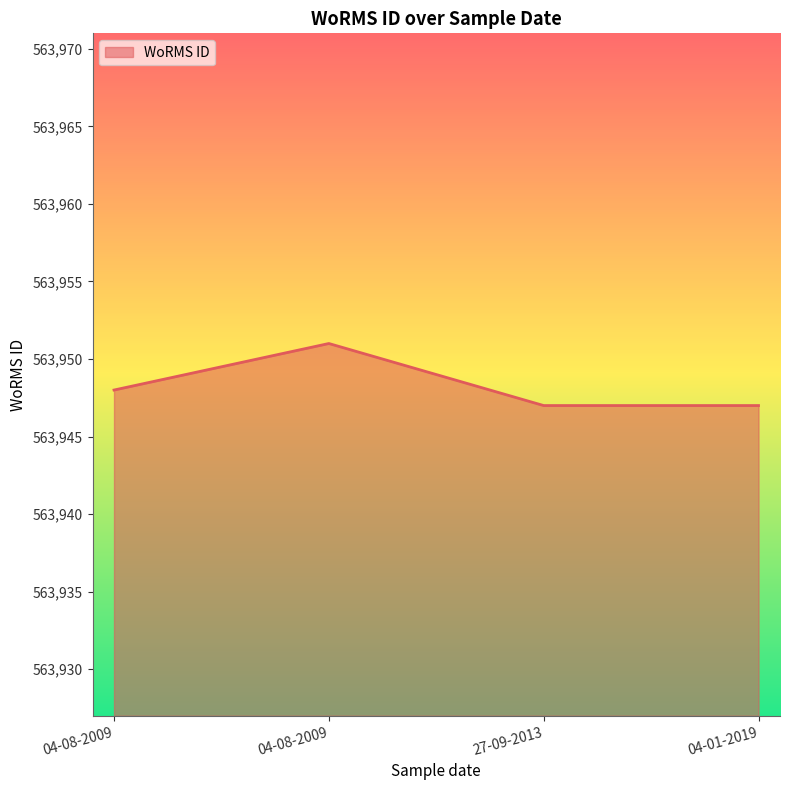

What is the minimum value shown in the chart?

563947